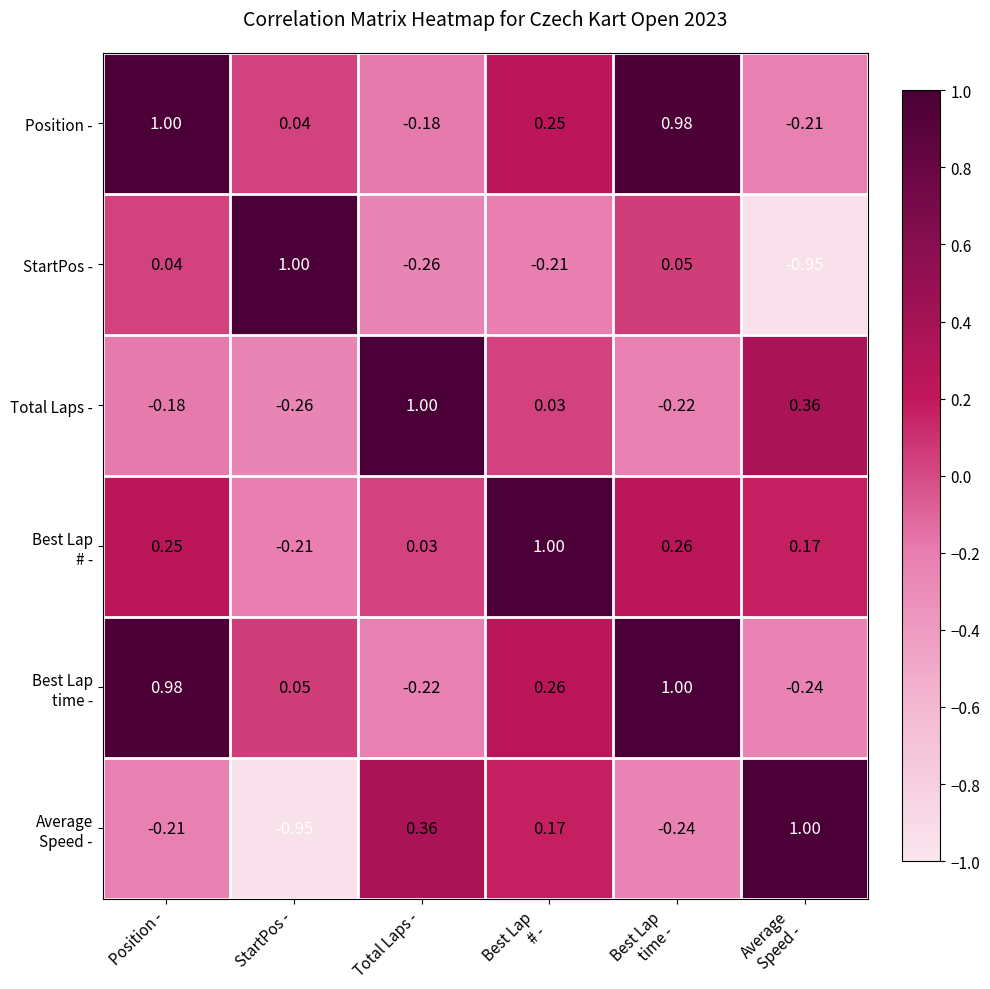

Which category has the highest value in the StartPos - series?

StartPos -